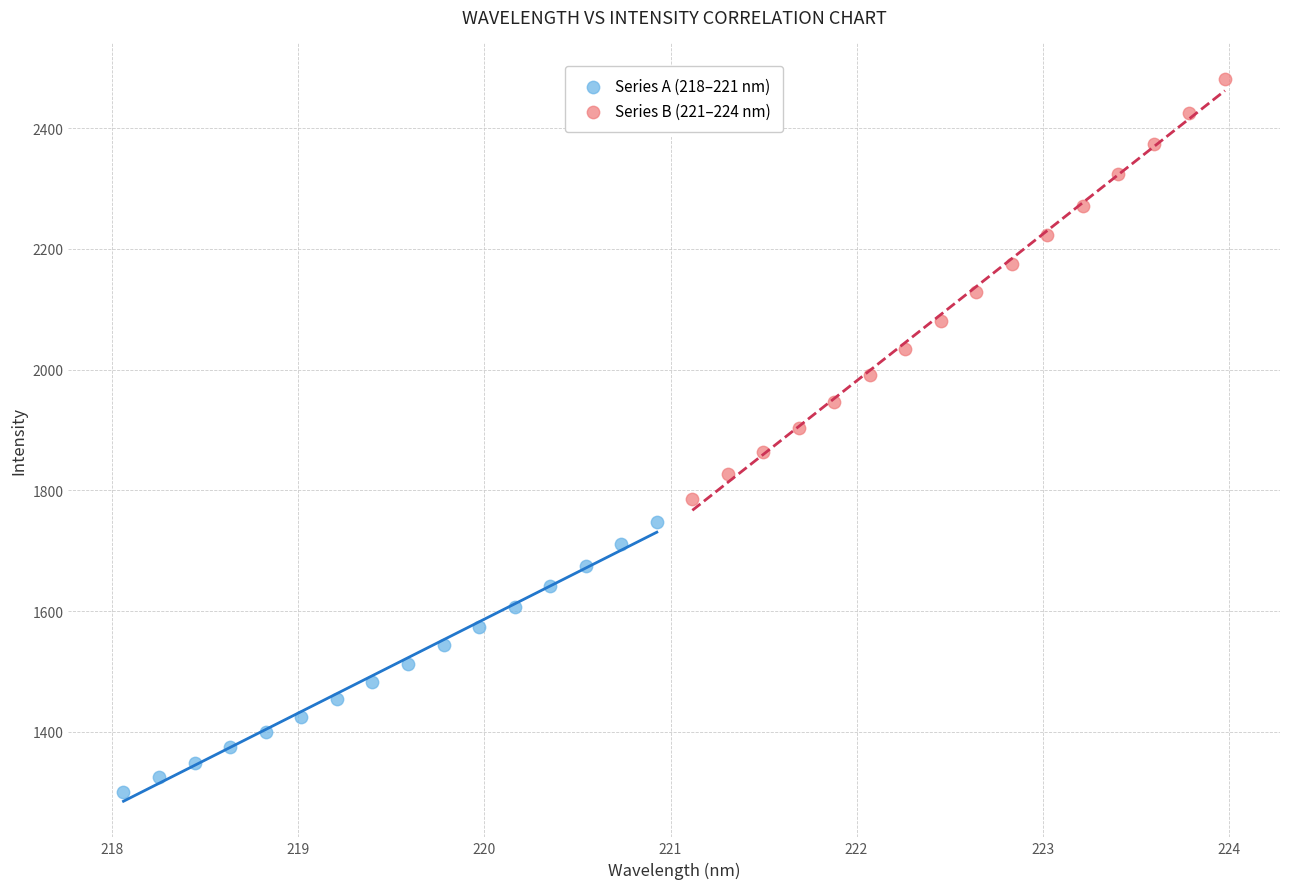

Which series reaches the minimum Y coordinate?

Series A (218–221 nm)